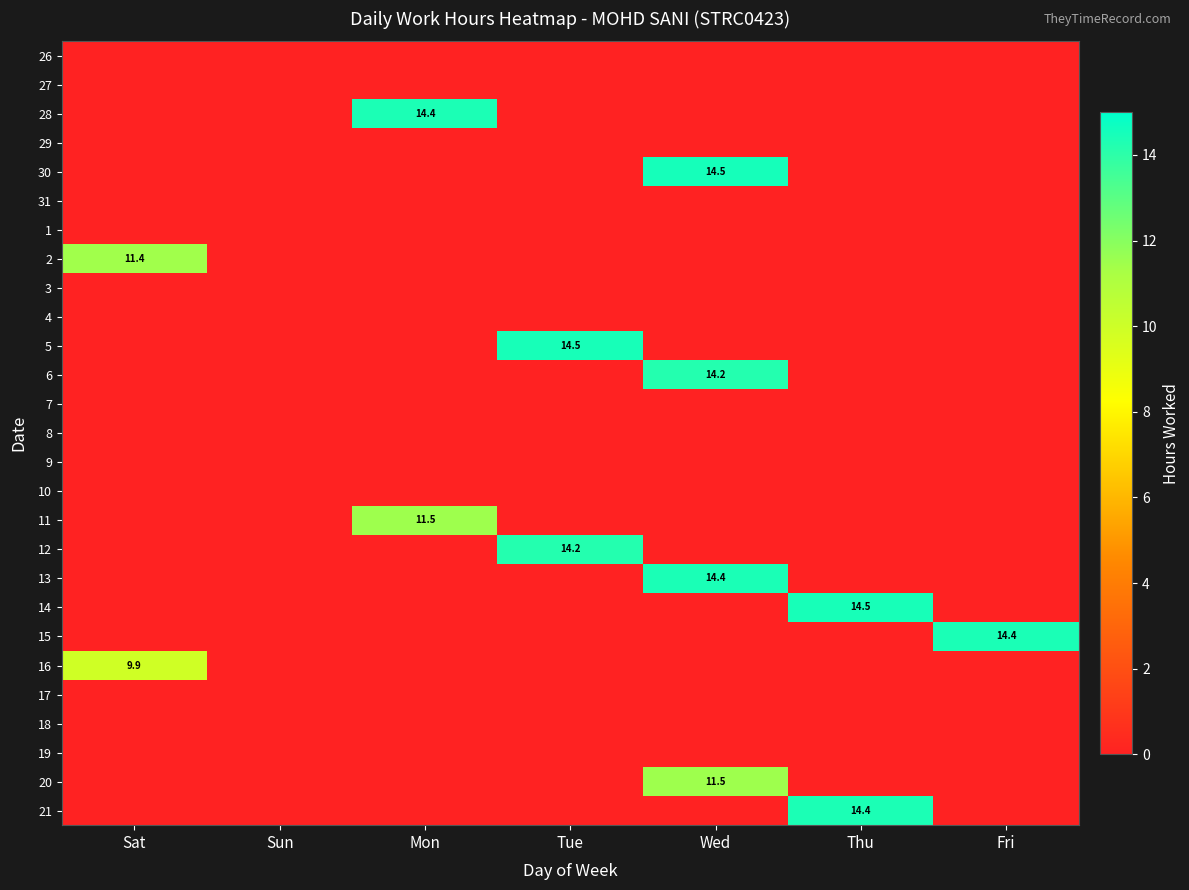

At which category is the sum across all series the highest?

Wed